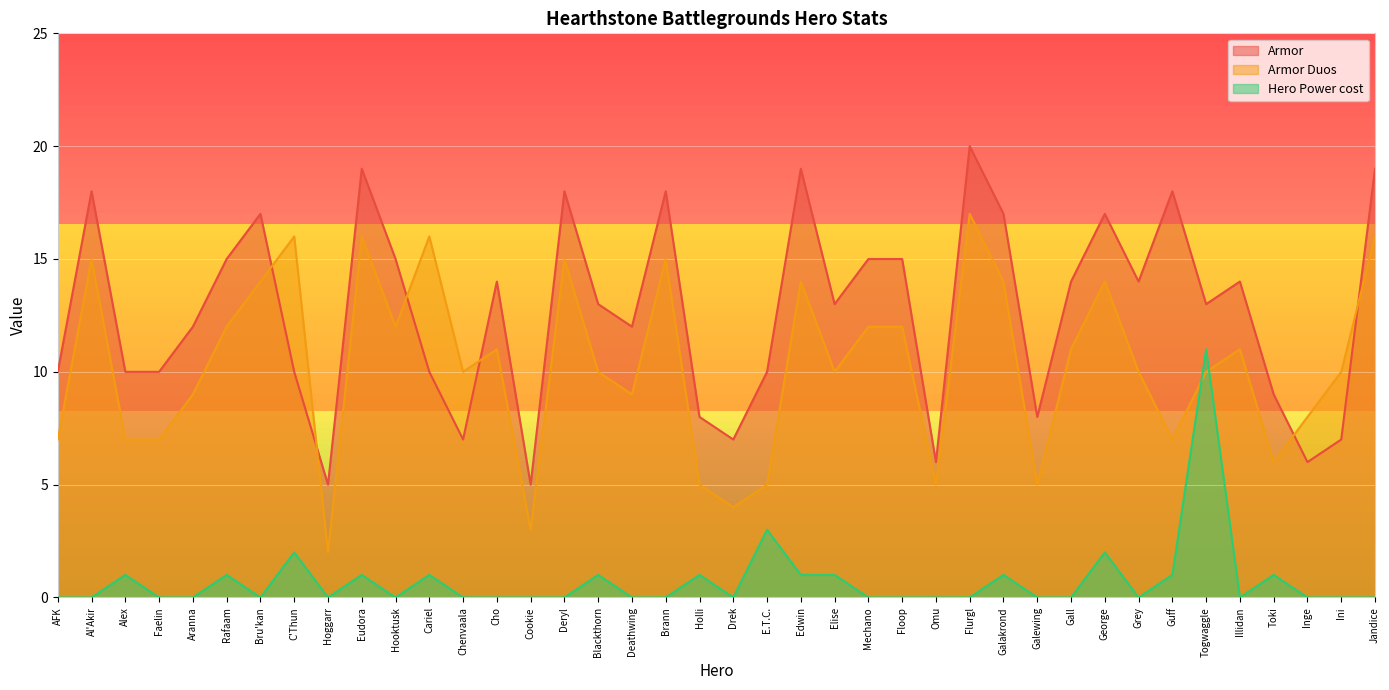

What is the difference between the maximum and minimum values in the Armor Duos series?

15